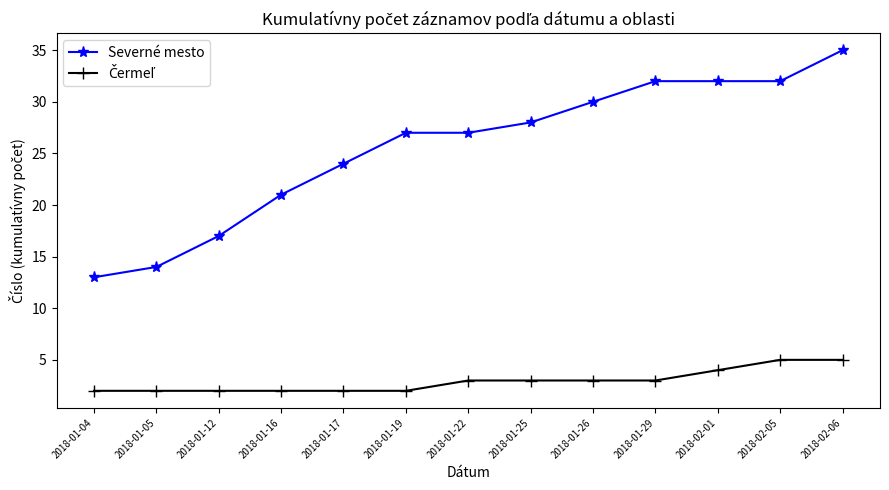

What is the sum of all Severné mesto values?

332